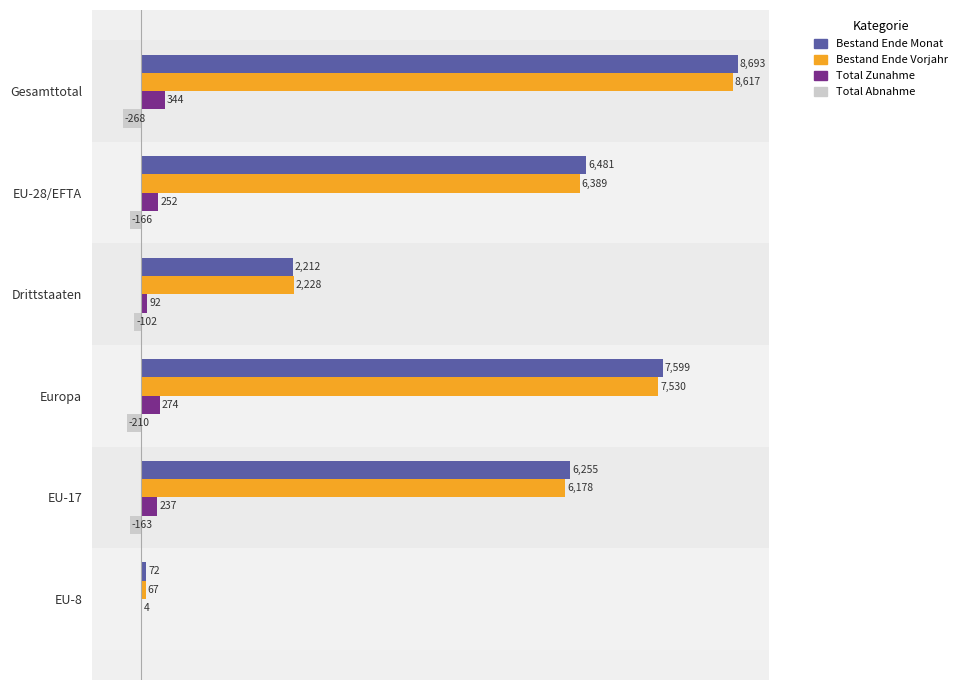

Is the value of Bestand Ende Vorjahr at Gesamttotal greater than the value of Total Zunahme at Europa?

Yes